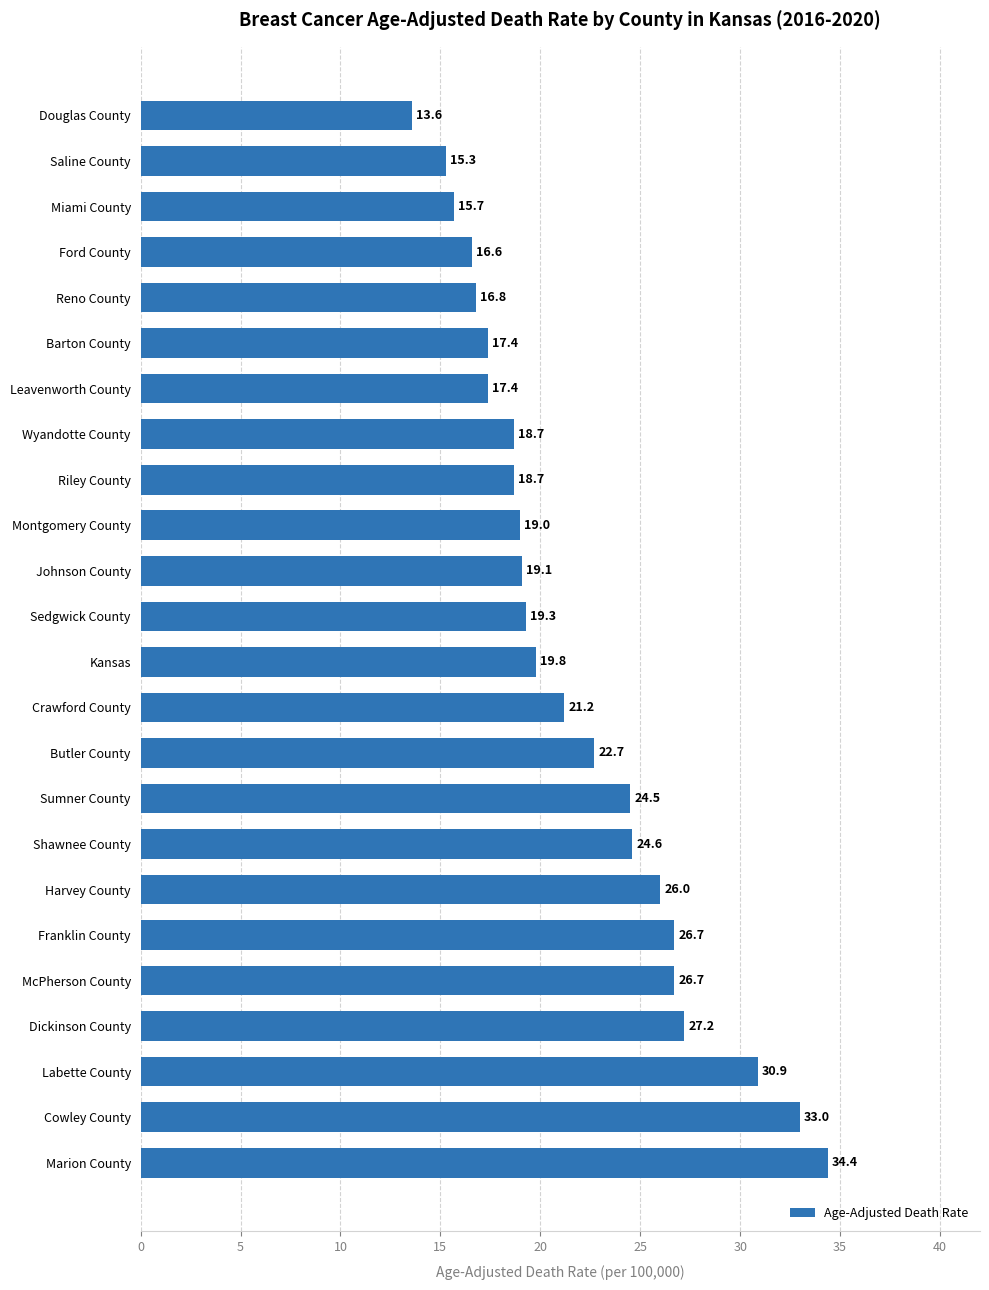

Reading top to bottom, extract all data points from this chart.

Douglas County=13.6	Saline County=15.3	Miami County=15.7	Ford County=16.6	Reno County=16.8	Barton County=17.4	Leavenworth County=17.4	Wyandotte County=18.7	Riley County=18.7	Montgomery County=19.0	Johnson County=19.1	Sedgwick County=19.3	Kansas=19.8	Crawford County=21.2	Butler County=22.7	Sumner County=24.5	Shawnee County=24.6	Harvey County=26.0	Franklin County=26.7	McPherson County=26.7	Dickinson County=27.2	Labette County=30.9	Cowley County=33.0	Marion County=34.4